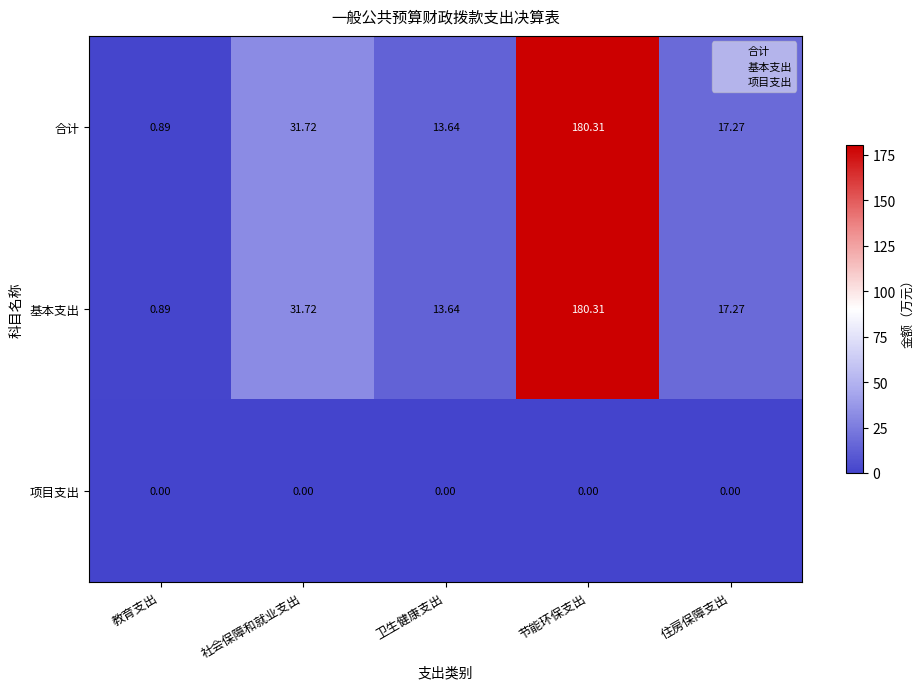

List the labels in order of 基本支出 value, largest first.

节能环保支出, 社会保障和就业支出, 住房保障支出, 卫生健康支出, 教育支出